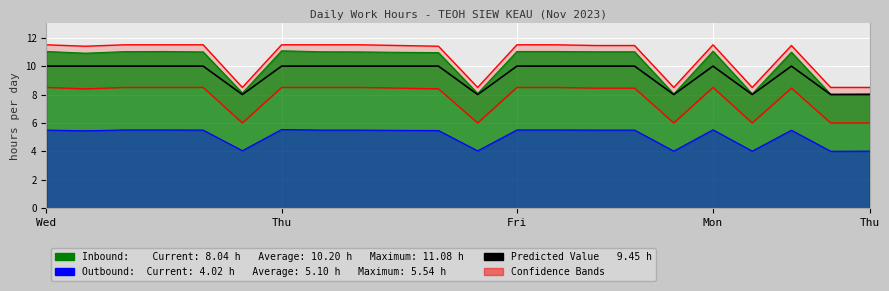

At which label is the value closest to 9?

Wed